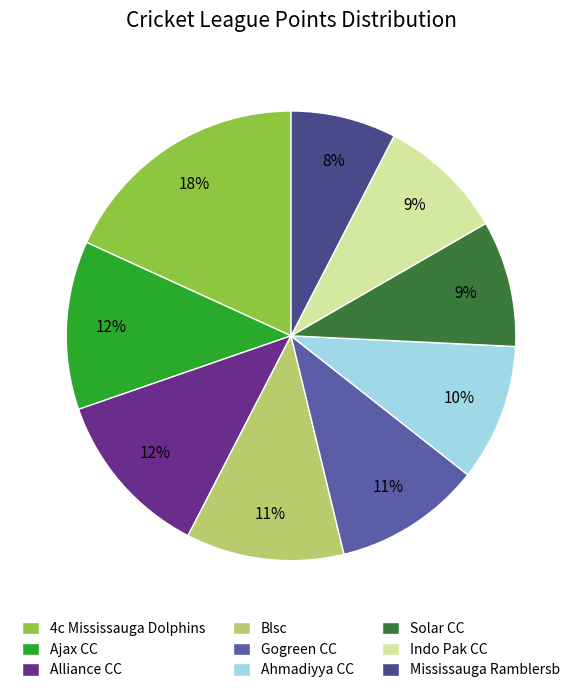

Which category has the biggest portion of the pie?

4c Mississauga Dolphins